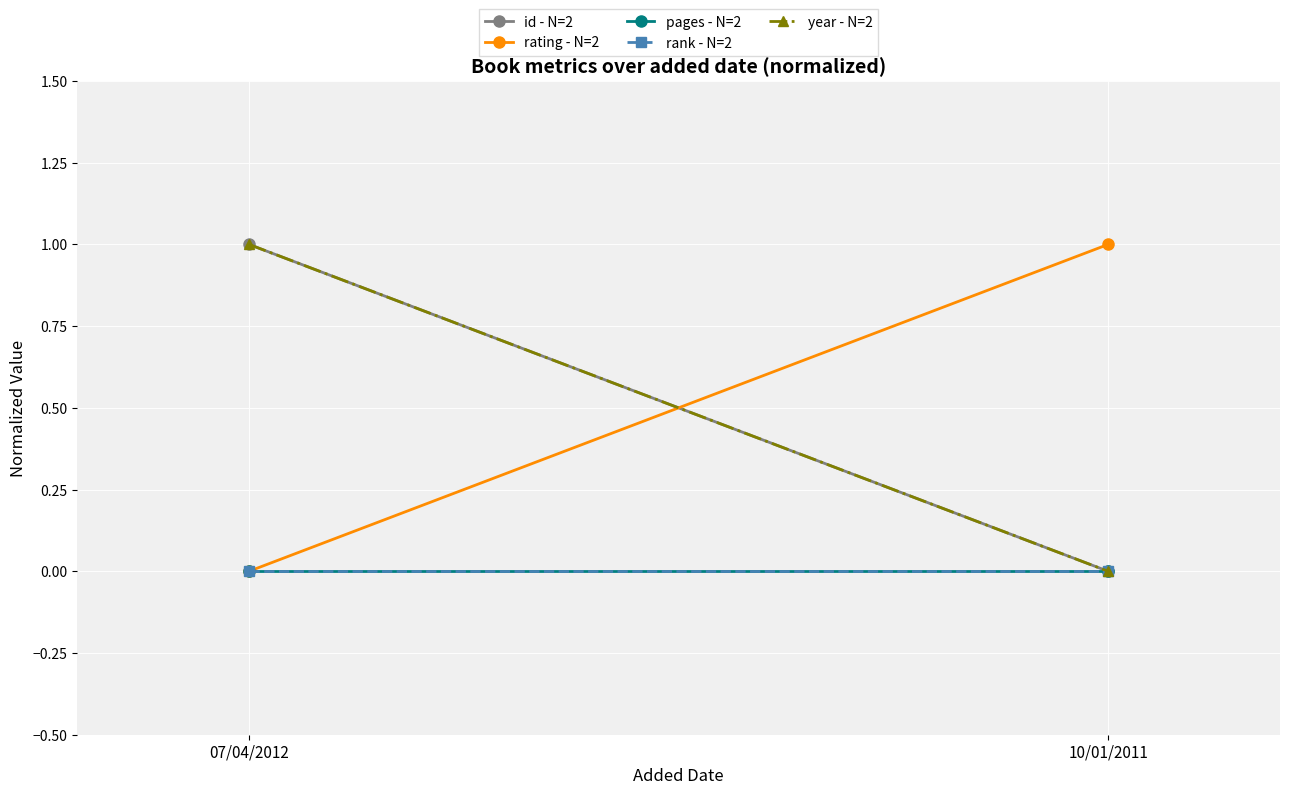

Which series has the largest range (max minus min)?

id - N=2